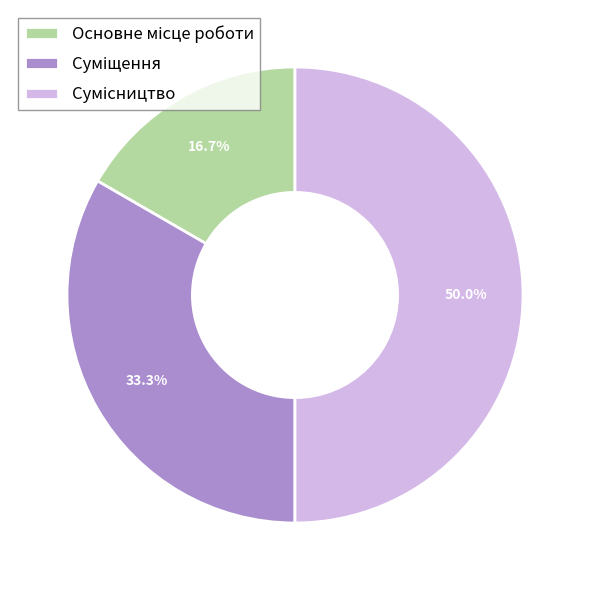

The Основне місце роботи slice represents 17% of the pie. True or false?

True